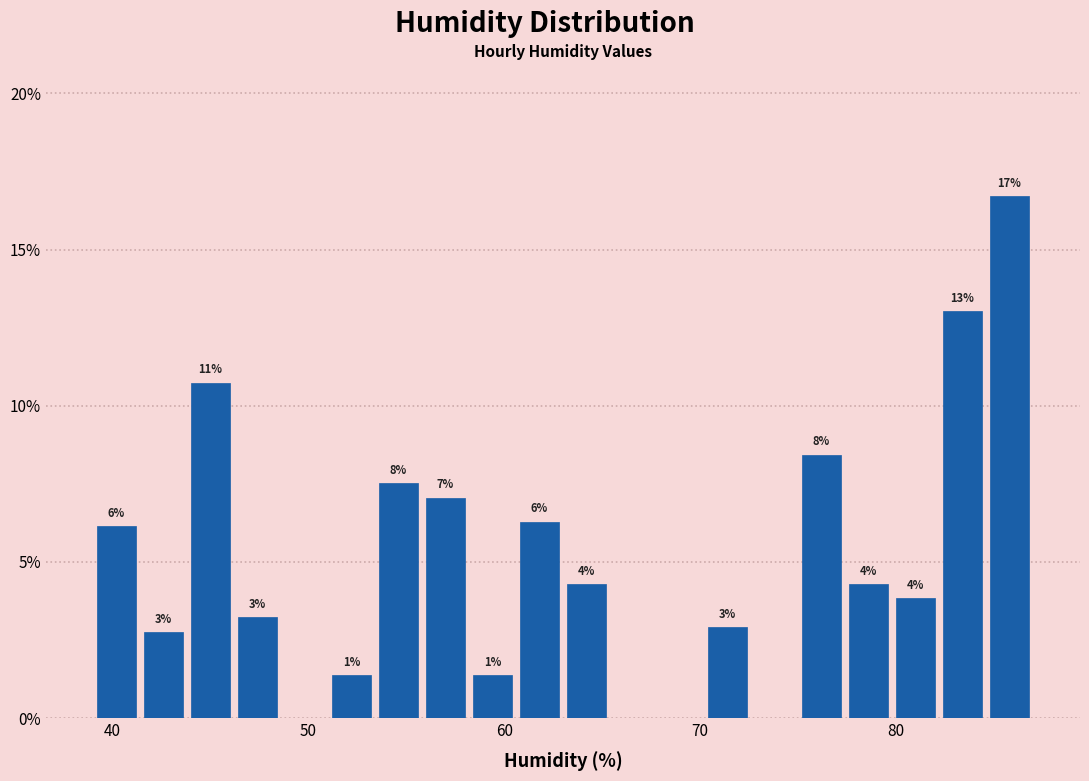

Read against the x-axis, roughly where is the centre of the tallest bar?

86